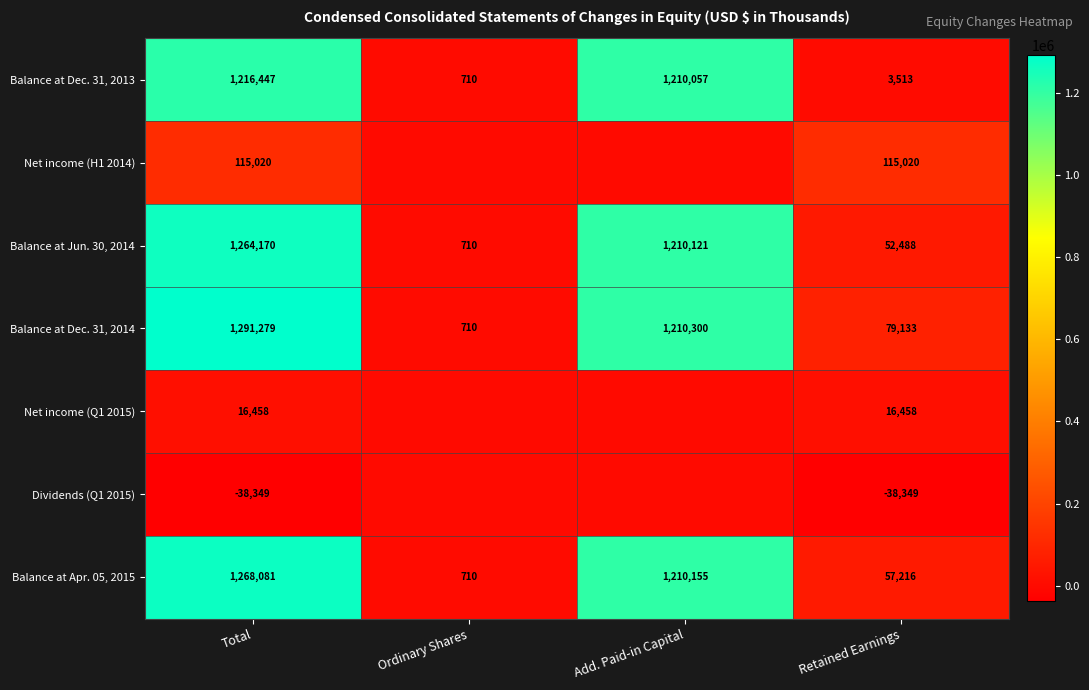

What is the spread (max minus min) of values at Total?

1329628